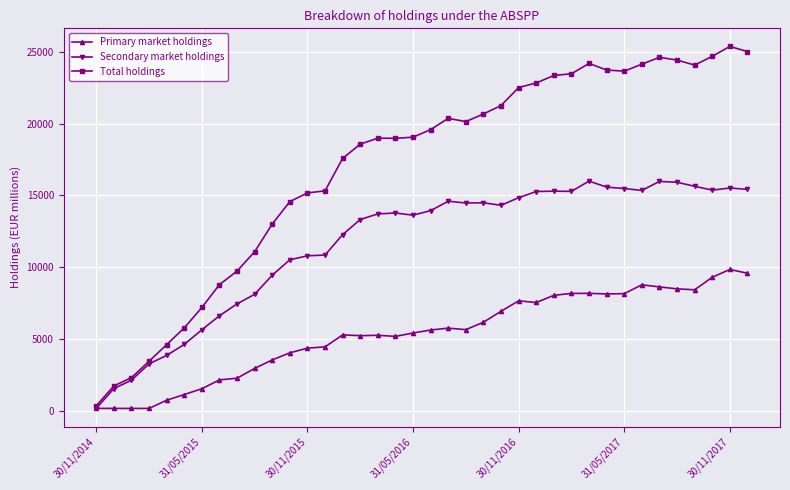

Rank the series by their maximum value, from highest to lowest.

Total holdings, Secondary market holdings, Primary market holdings